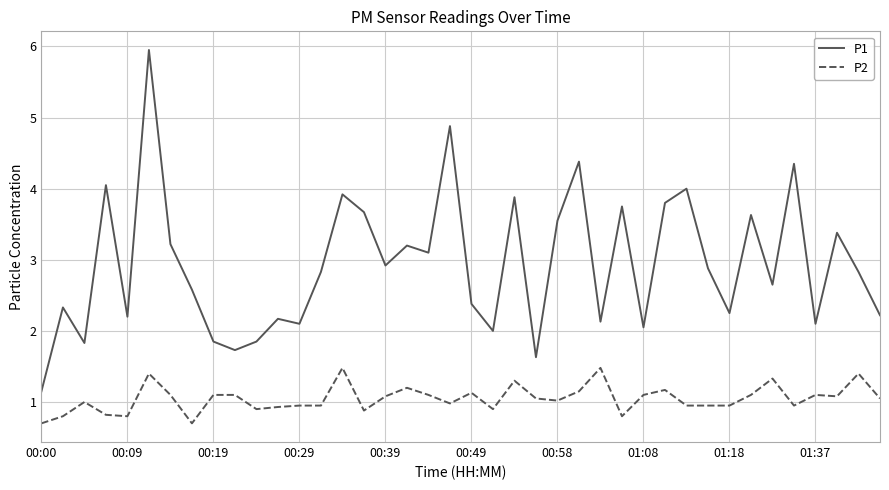

Rank the series by their average value, from highest to lowest.

P1, P2